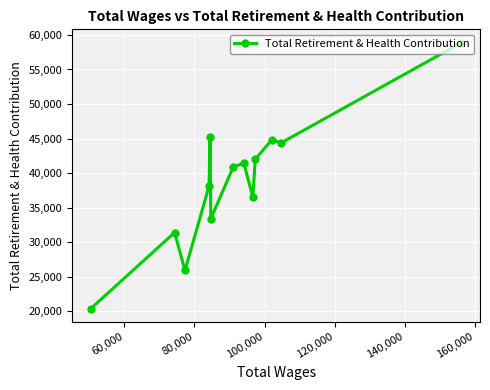

What is the average value?

38716